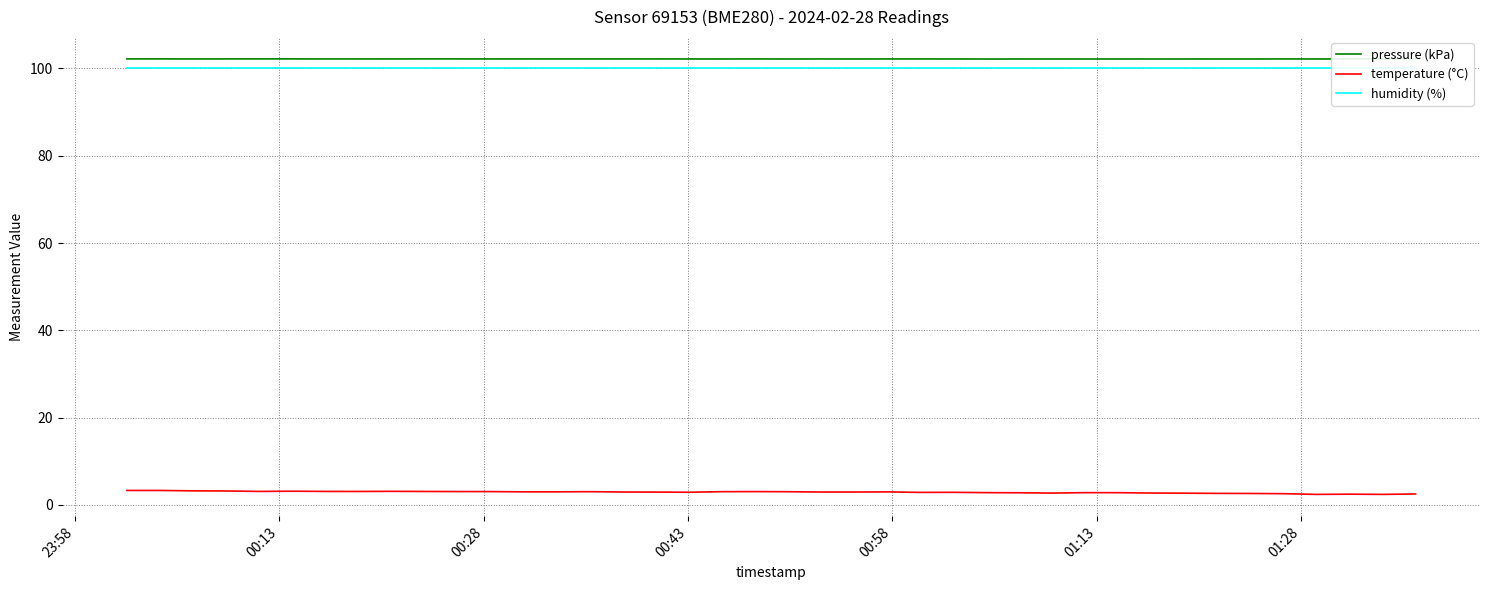

What is the maximum value for pressure (kPa)?

102.2